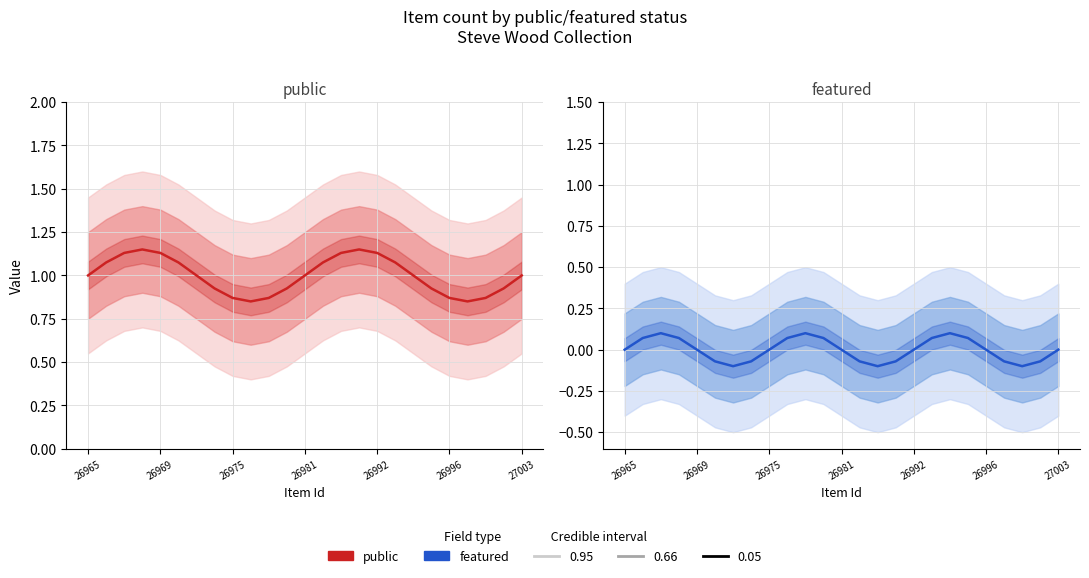

True or false: public has more than 2 points higher than both neighbors.

False